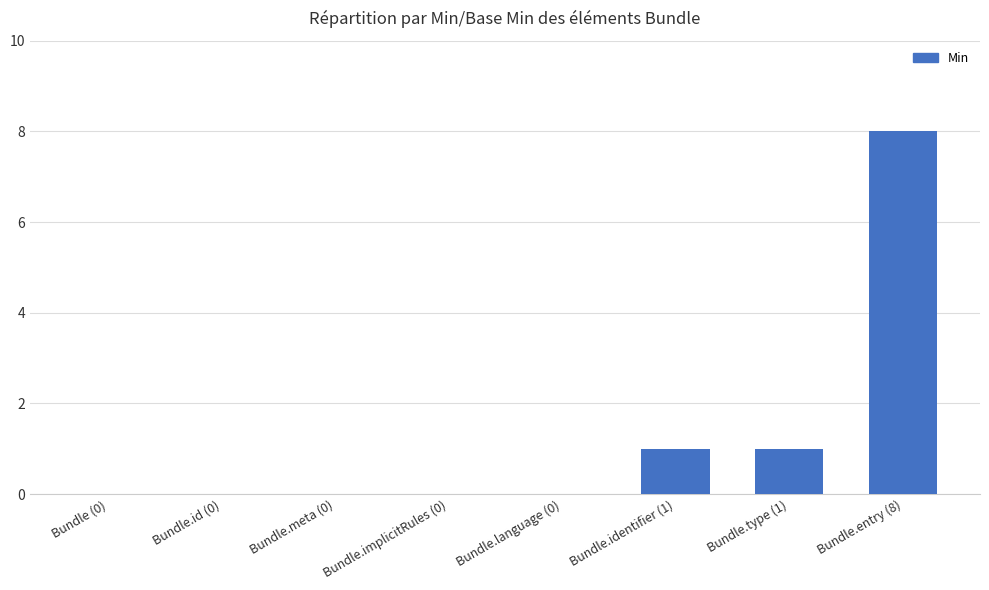

How many distinct data groups are displayed?

1